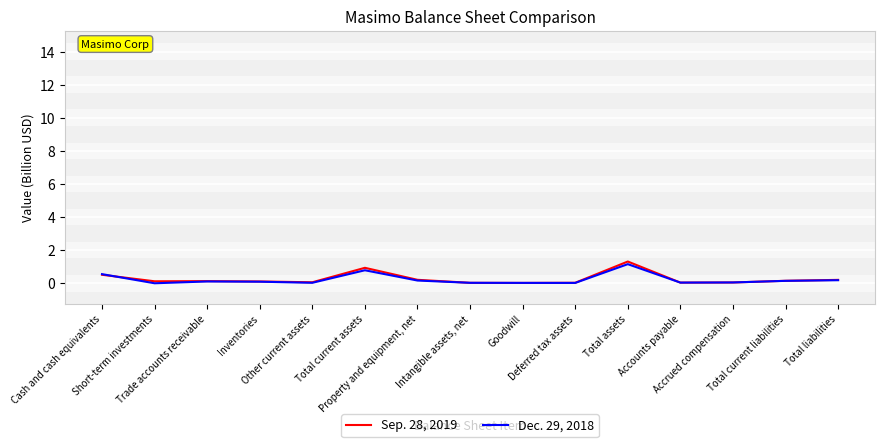

What is the maximum value for Sep. 28, 2019?

1.3